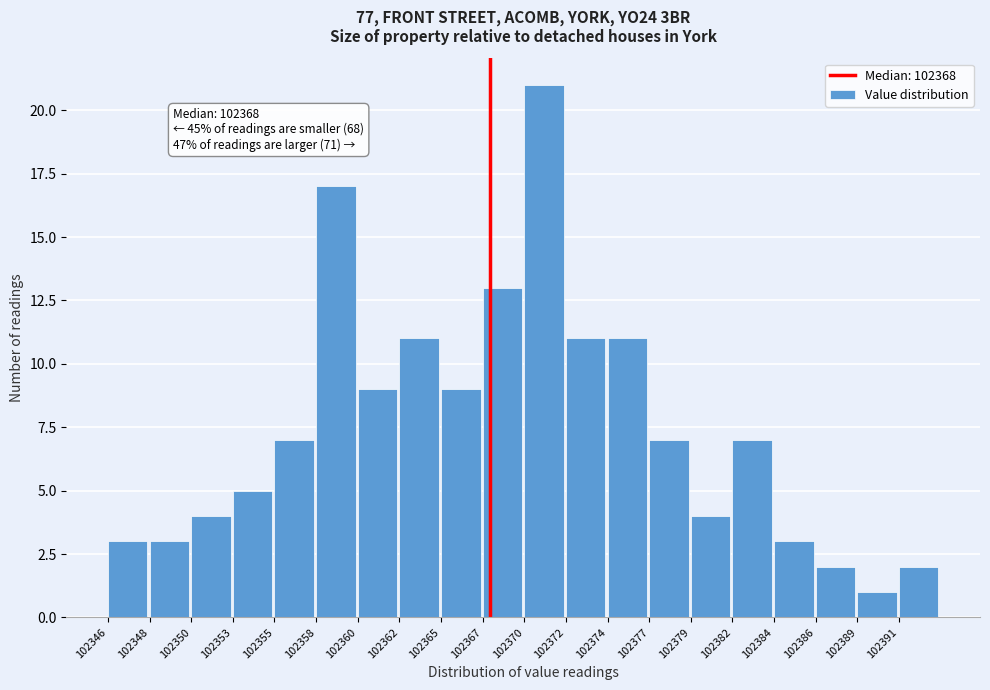

Reading left to right, transcribe all the data shown in this chart.

102346=3	102348=3	102350=4	102353=5	102355=7	102358=17	102360=9	102362=11	102365=9	102367=13	102370=21	102372=11	102374=11	102377=7	102379=4	102382=7	102384=3	102386=2	102389=1	102391=2